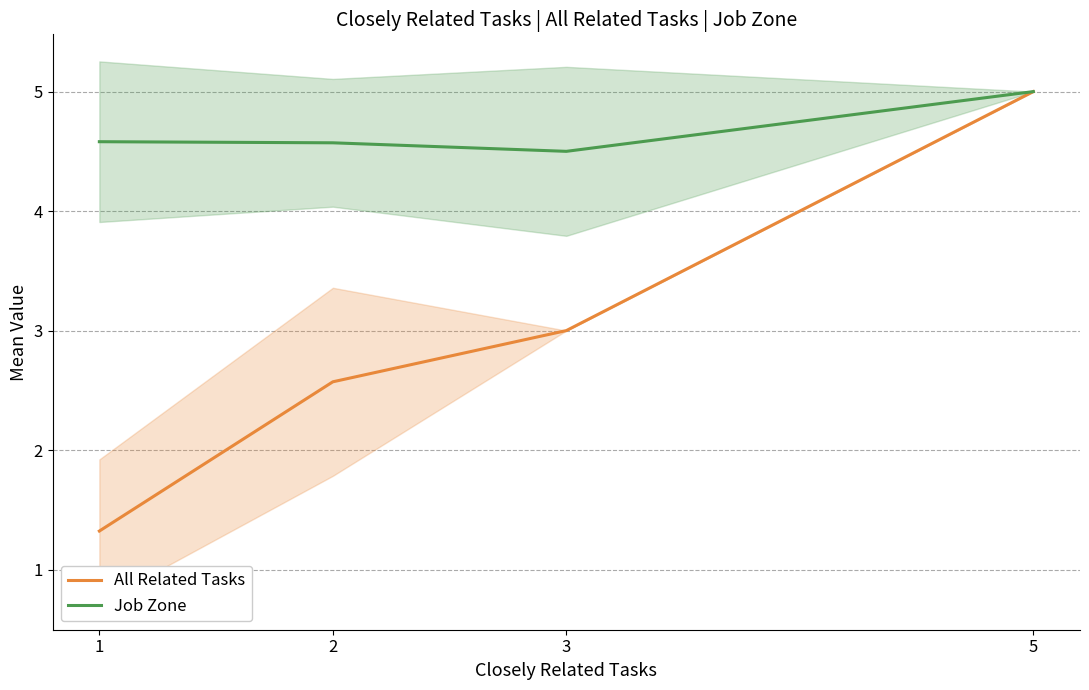

List the series in order of their peak value, highest first.

All Related Tasks, Job Zone